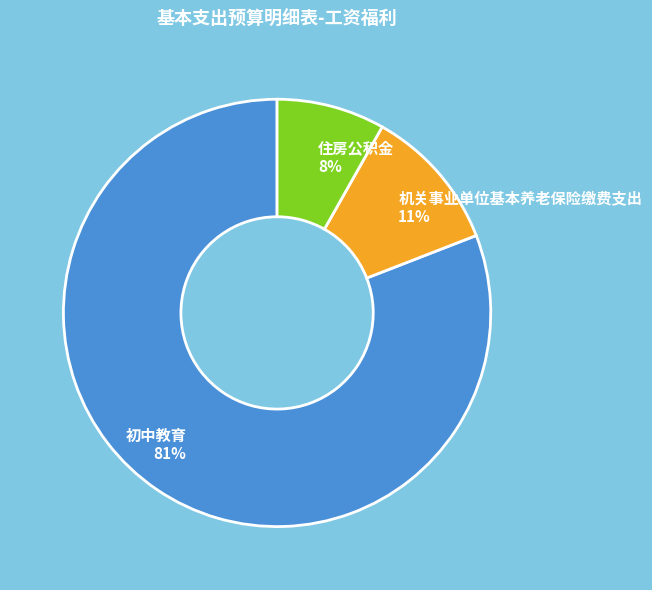

Does 初中教育 account for over 50% of the chart?

Yes